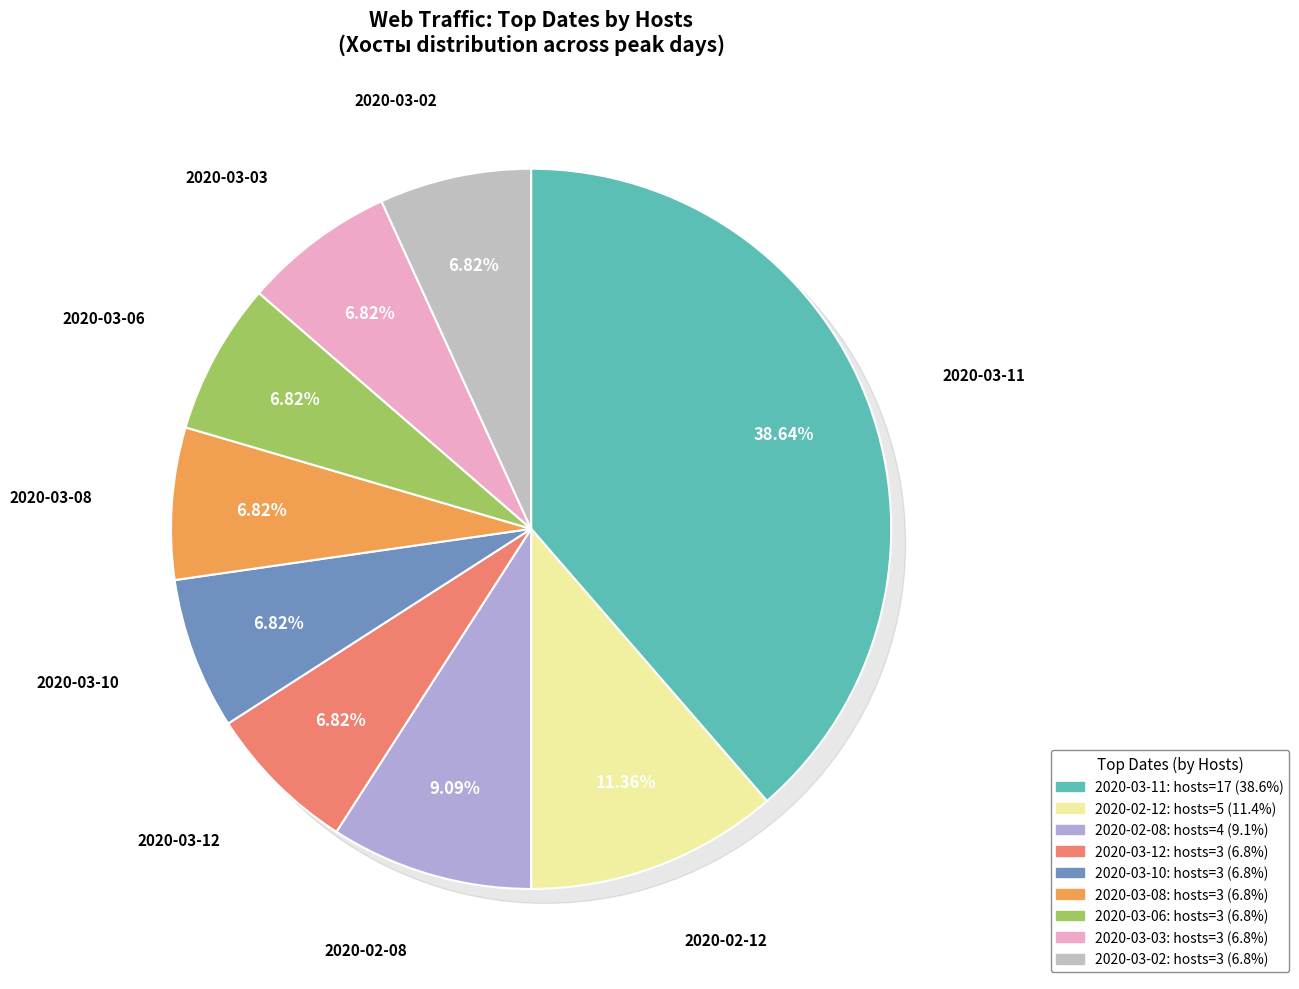

Count the number of slices in the pie.

9